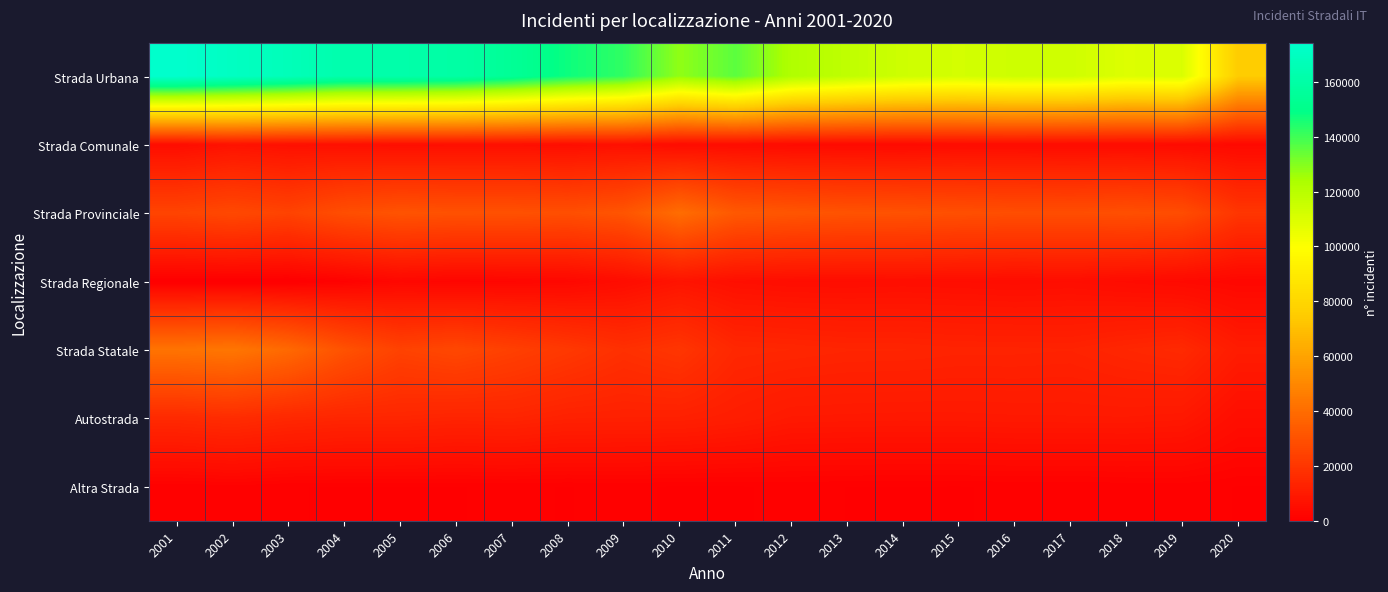

Reading right to left, transcribe all the data shown in this chart.

Strada Urbana: 2020=75199	2019=110327	2018=109493	2017=113467	2016=113987	2015=112151	2014=113874	2013=118013	2012=122487	2011=135823	2010=128104	2009=142237	2008=147381	2007=154502	2006=159675	2005=161679	2004=162408	2003=167177	2002=170506	2001=174315
Strada Comunale: 2020=3652	2019=4274	2018=4551	2017=4492	2016=4685	2015=4680	2014=3997	2013=4117	2012=4305	2011=4788	2010=4652	2009=6187	2008=5515	2007=5821	2006=5804	2005=5545	2004=6130	2003=6213	2002=7069	2001=5064
Strada Provinciale: 2020=19946	2019=28334	2018=29291	2017=28507	2016=28734	2015=29294	2014=30173	2013=30519	2012=31496	2011=32759	2010=40160	2009=31169	2008=29085	2007=29907	2006=29934	2005=30673	2004=28885	2003=24707	2002=26831	2001=25188
Strada Regionale: 2020=2869	2019=3827	2018=4573	2017=5363	2016=5035	2015=5366	2014=5500	2013=5345	2012=5387	2011=5922	2010=7561	2009=4907	2008=3080	2007=2607	2006=2329	2005=3024	2004=1135	2003=0	2002=0	2001=0
Strada Statale: 2020=10534	2019=15373	2018=14298	2017=12976	2016=13212	2015=13226	2014=13674	2013=13726	2012=14317	2011=14735	2010=19867	2009=17870	2008=20870	2007=23644	2006=26400	2005=24441	2004=30268	2003=38640	2002=43582	2001=42481
Autostrada: 2020=5451	2019=9076	2018=9437	2017=9395	2016=9360	2015=9179	2014=9148	2013=9265	2012=9404	2011=11007	2010=12079	2009=12200	2008=12372	2007=13635	2006=13319	2005=14010	2004=14002	2003=14842	2002=16359	2001=15306
Altra Strada: 2020=647	2019=972	2018=910	2017=733	2016=778	2015=643	2014=665	2013=675	2012=832	2011=604	2010=574	2009=835	2008=660	2007=755	2006=663	2005=639	2004=662	2003=692	2002=1055	2001=746